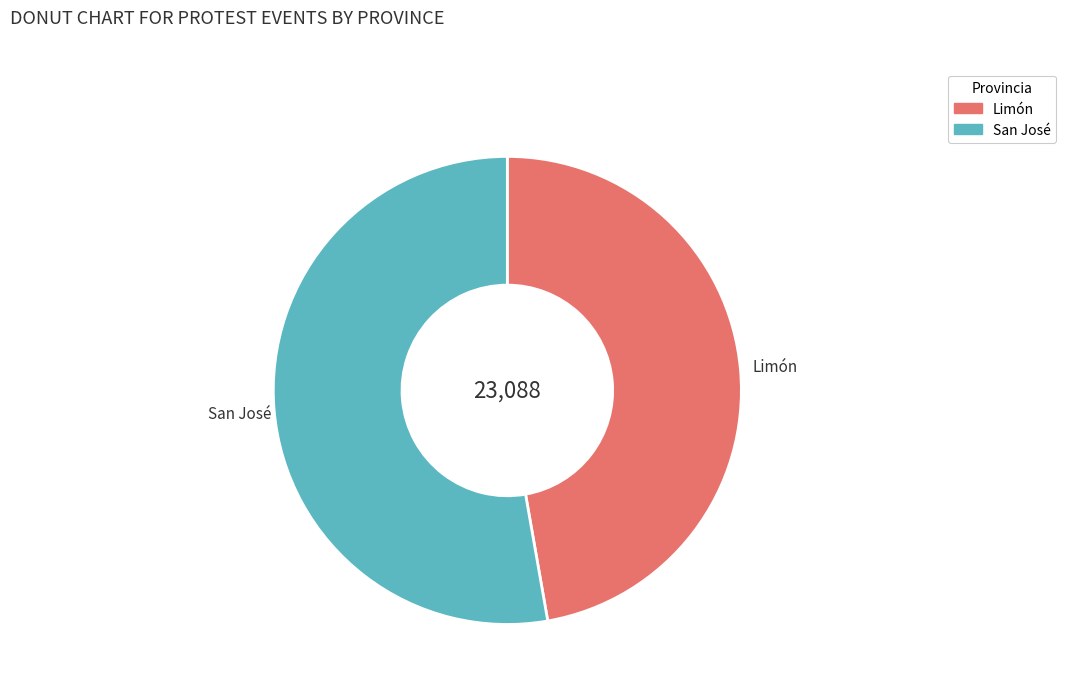

Rank the categories by value from highest to lowest.

San José, Limón